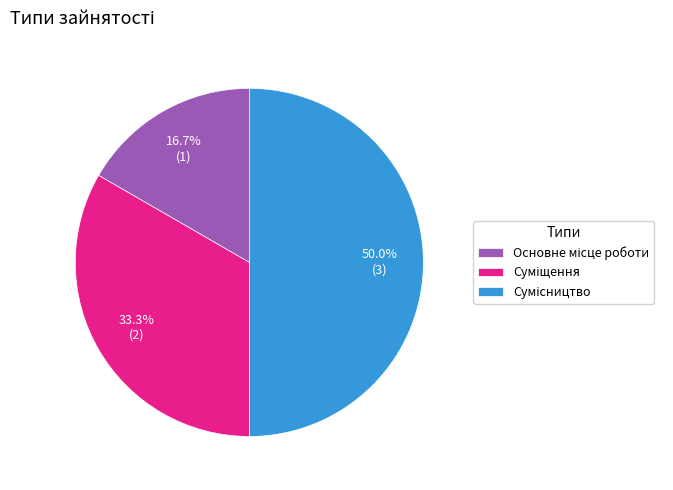

How much of the chart is everything except Суміщення?

66.7%